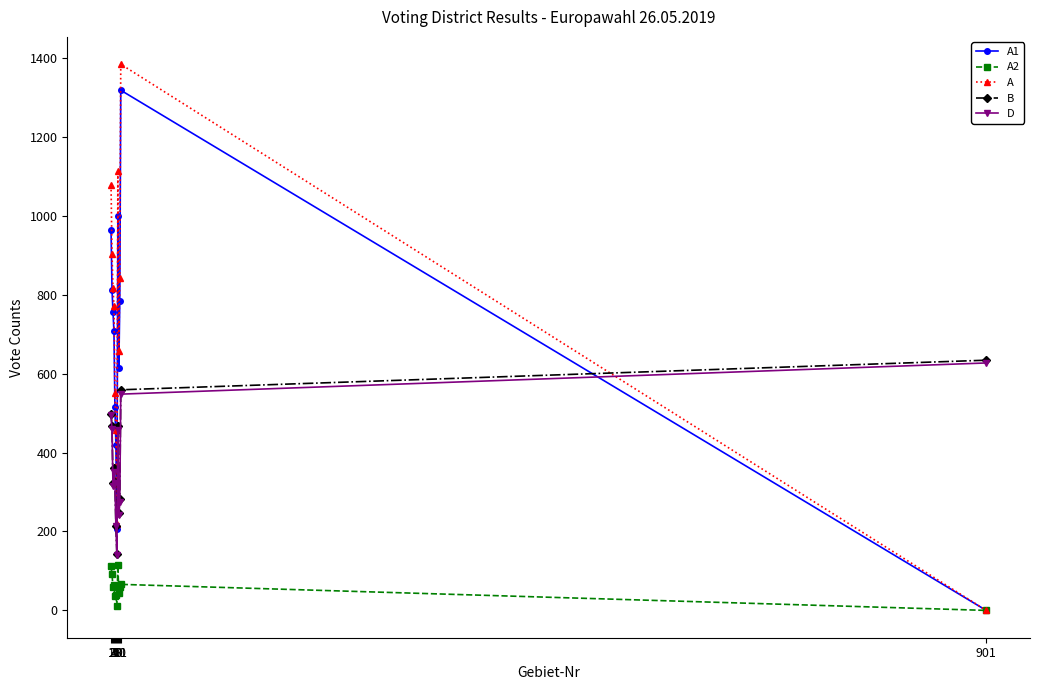

What is the maximum value shown in the chart?

1384